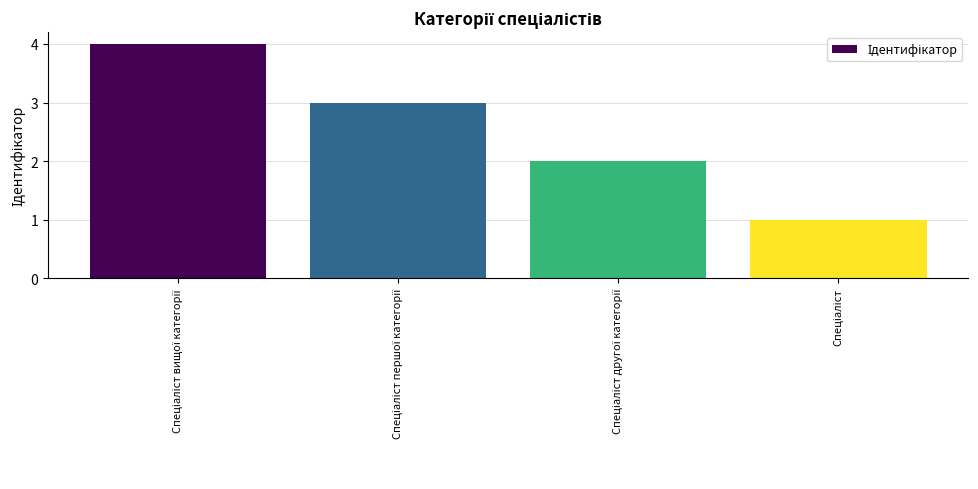

What is the maximum value shown in the chart?

4